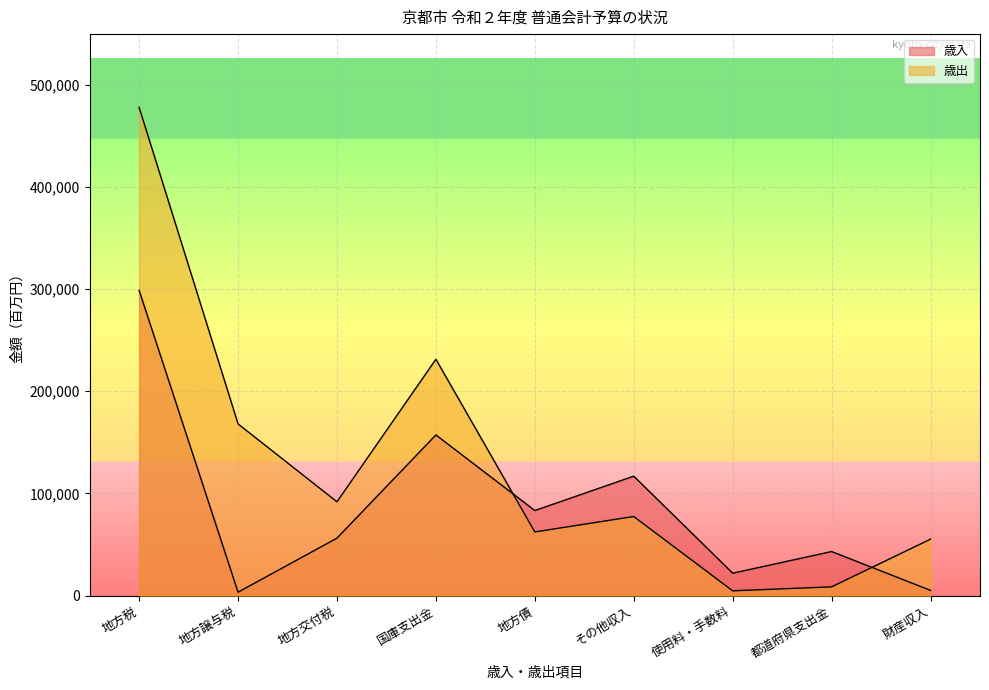

What is the smallest value displayed?

3458